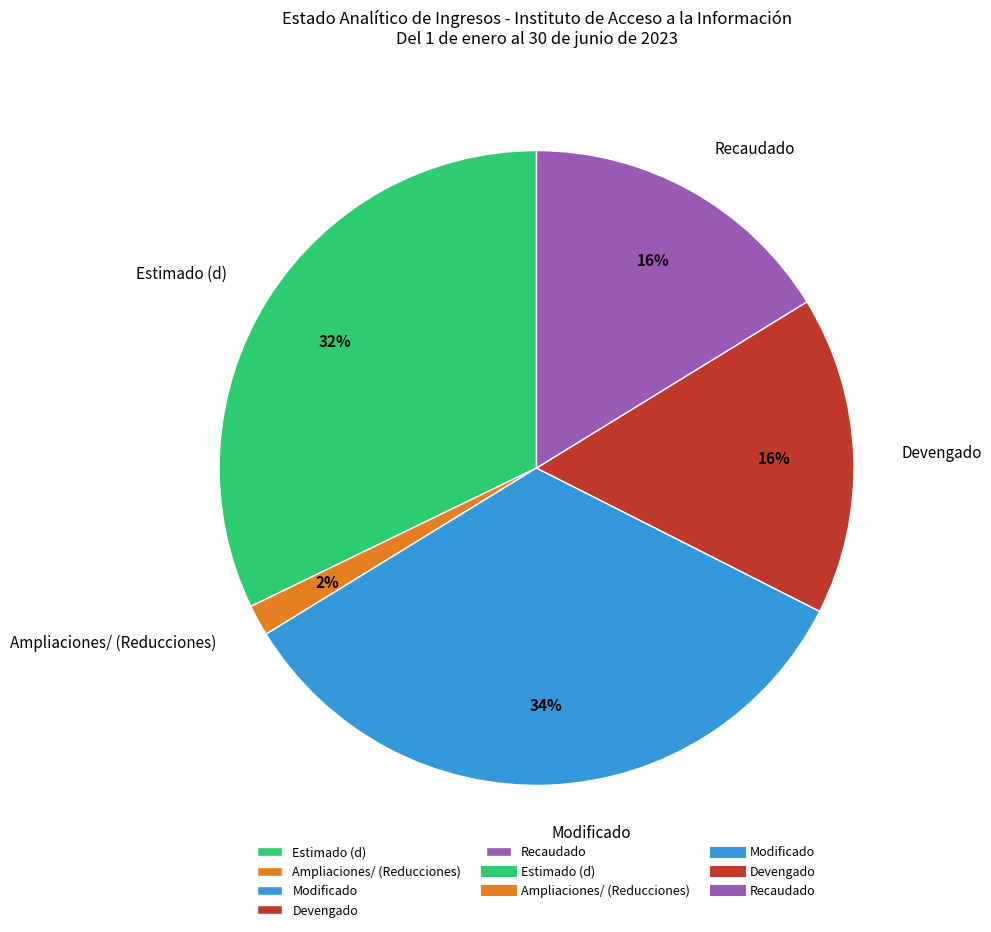

To the nearest percent, what is the average slice percentage?

20%